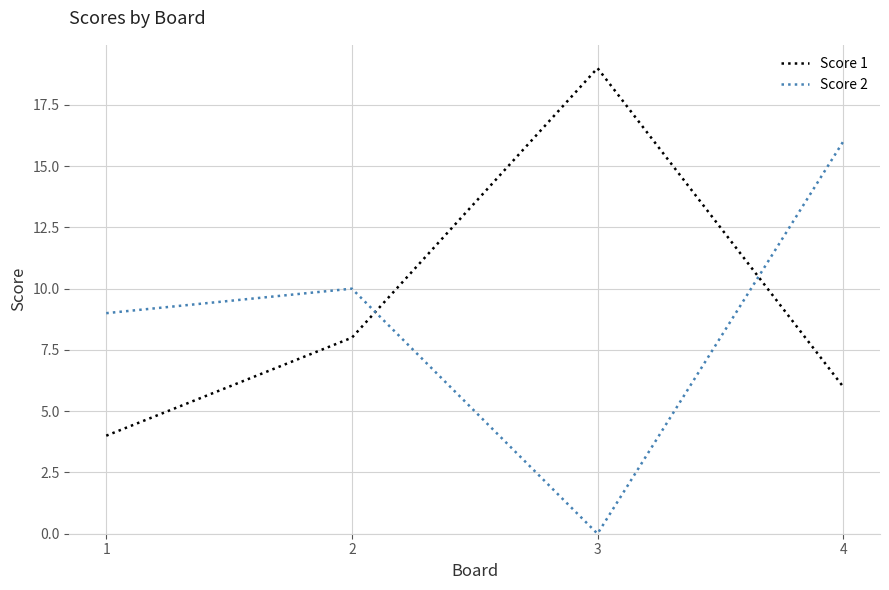

At which category is the sum across all series the highest?

4